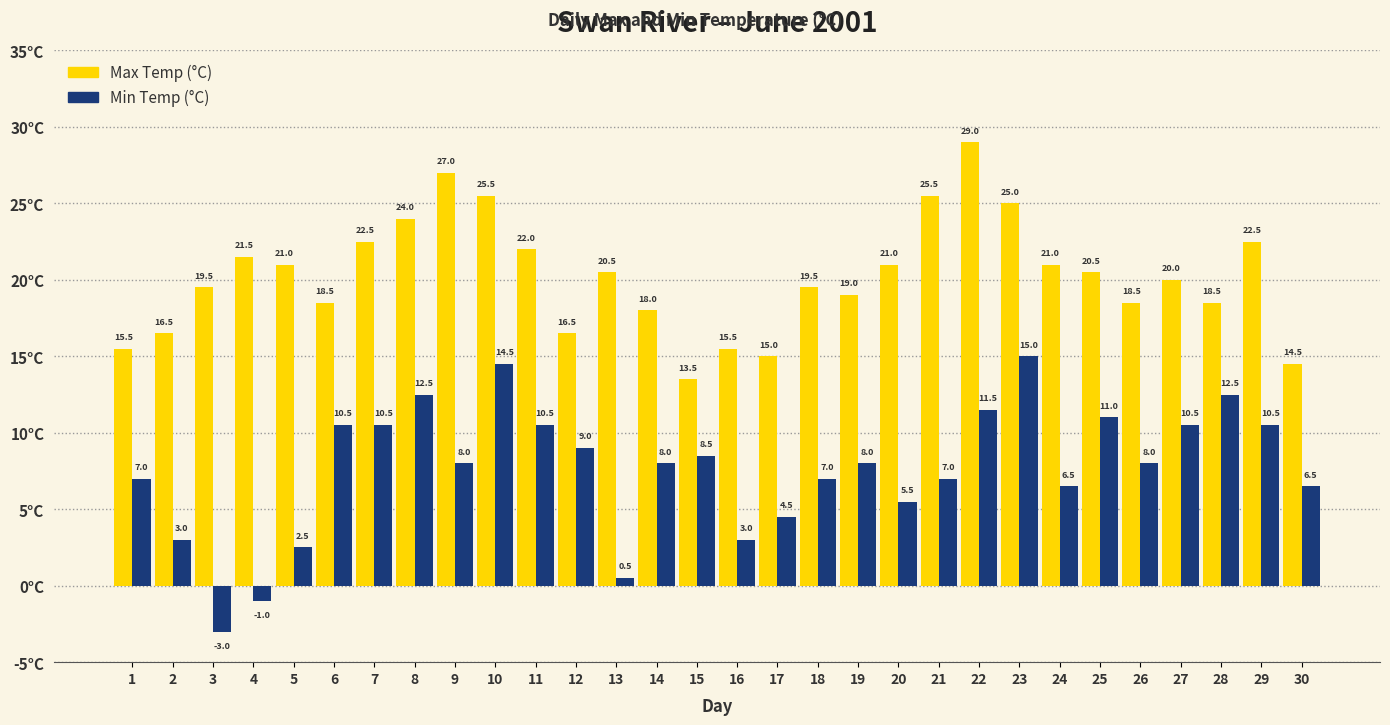

Is the value of Max Temp (°C) at 11 greater than the value of Min Temp (°C) at 22?

Yes